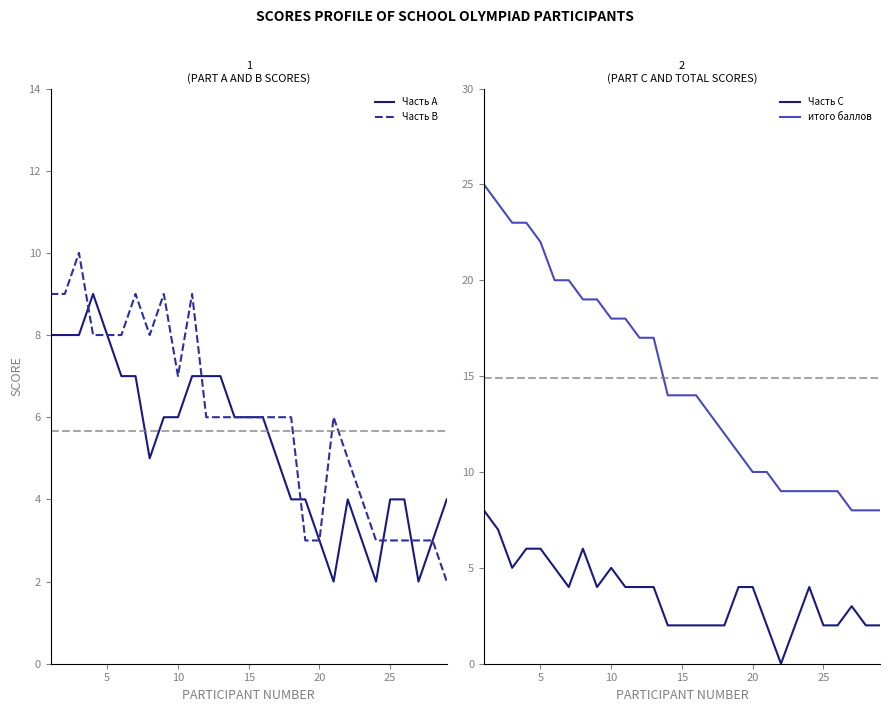

True or false: Часть А has a value of 9 at 10.

False